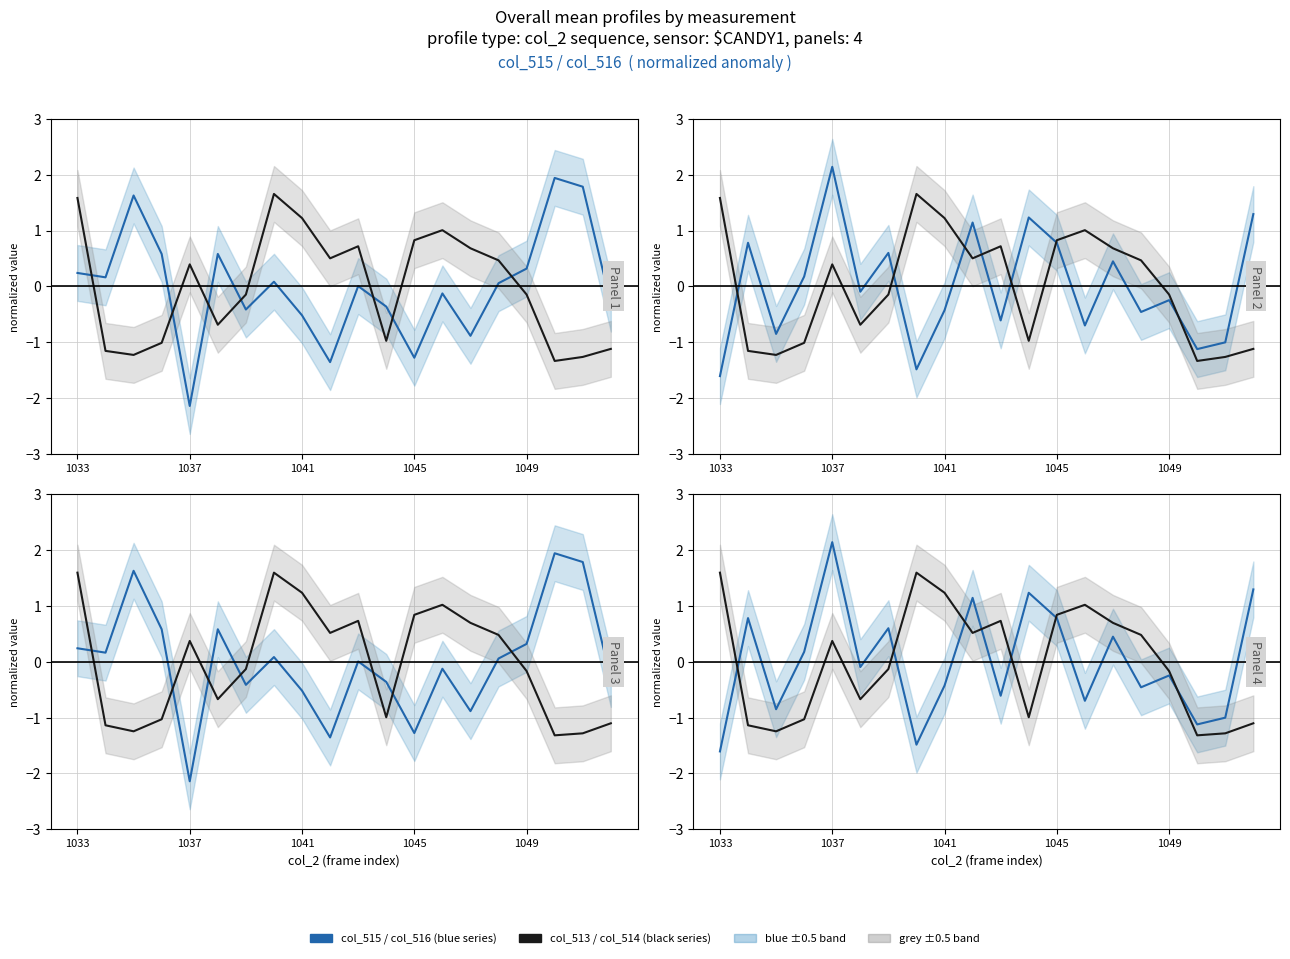

At which category is the sum across all series the highest?

7